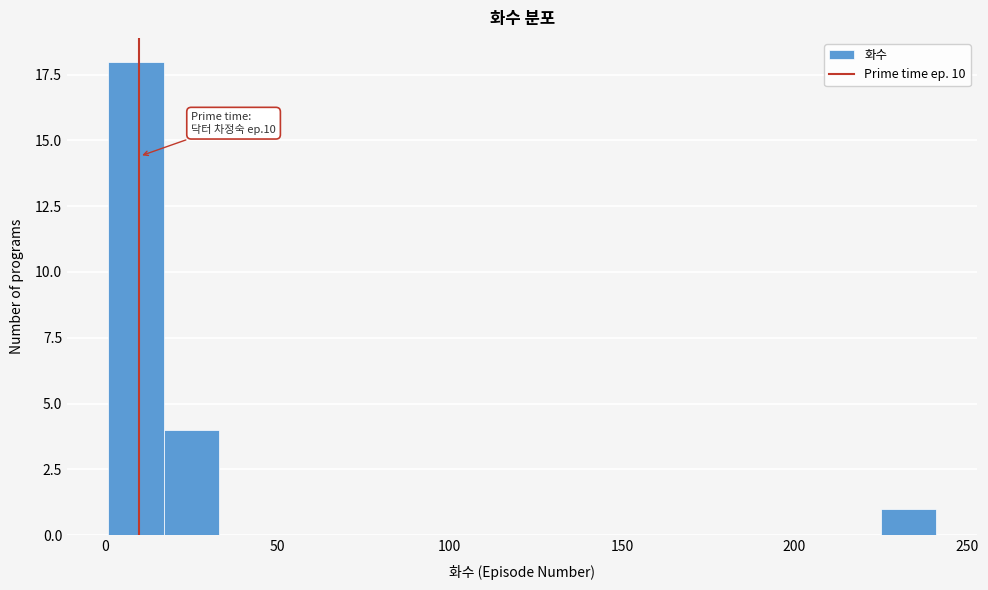

Read against the x-axis, roughly where is the centre of the tallest bar?

10